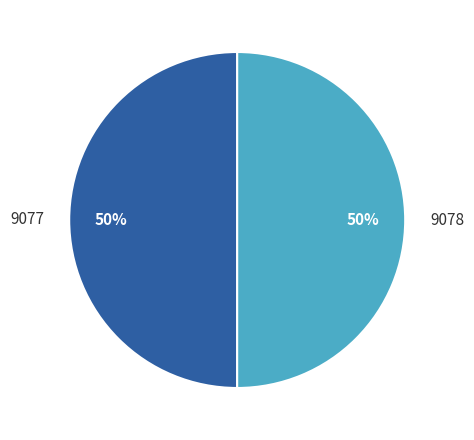

Is the sum of 9077 and 9078 greater than half?

Yes